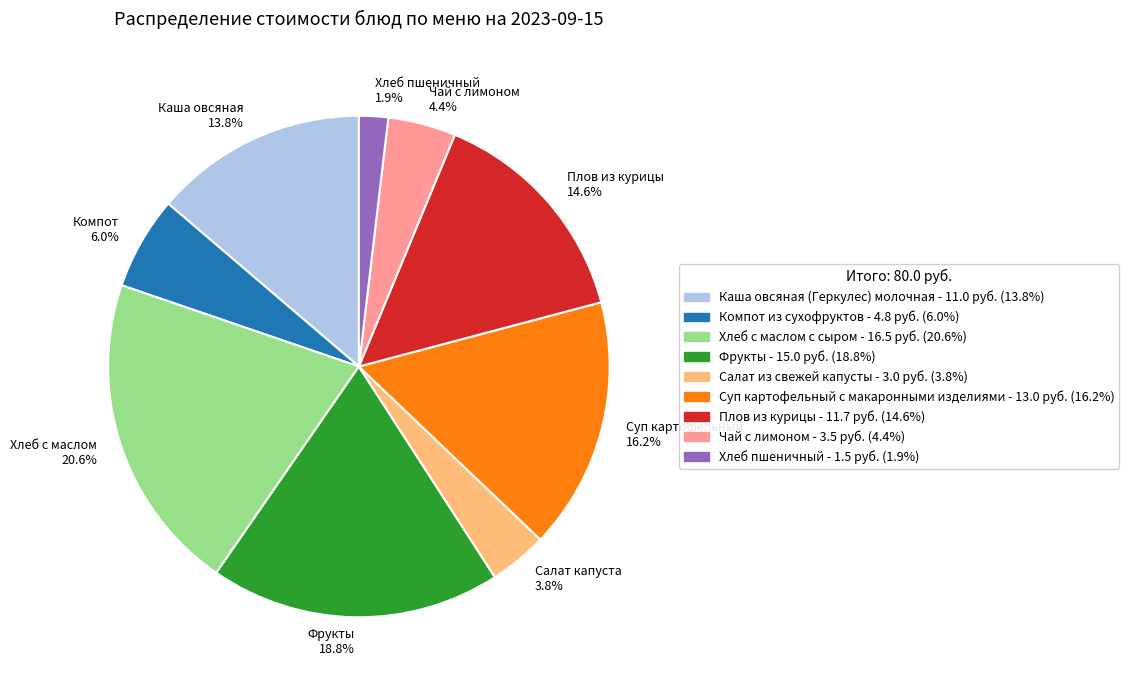

Is there a majority slice in this chart?

No